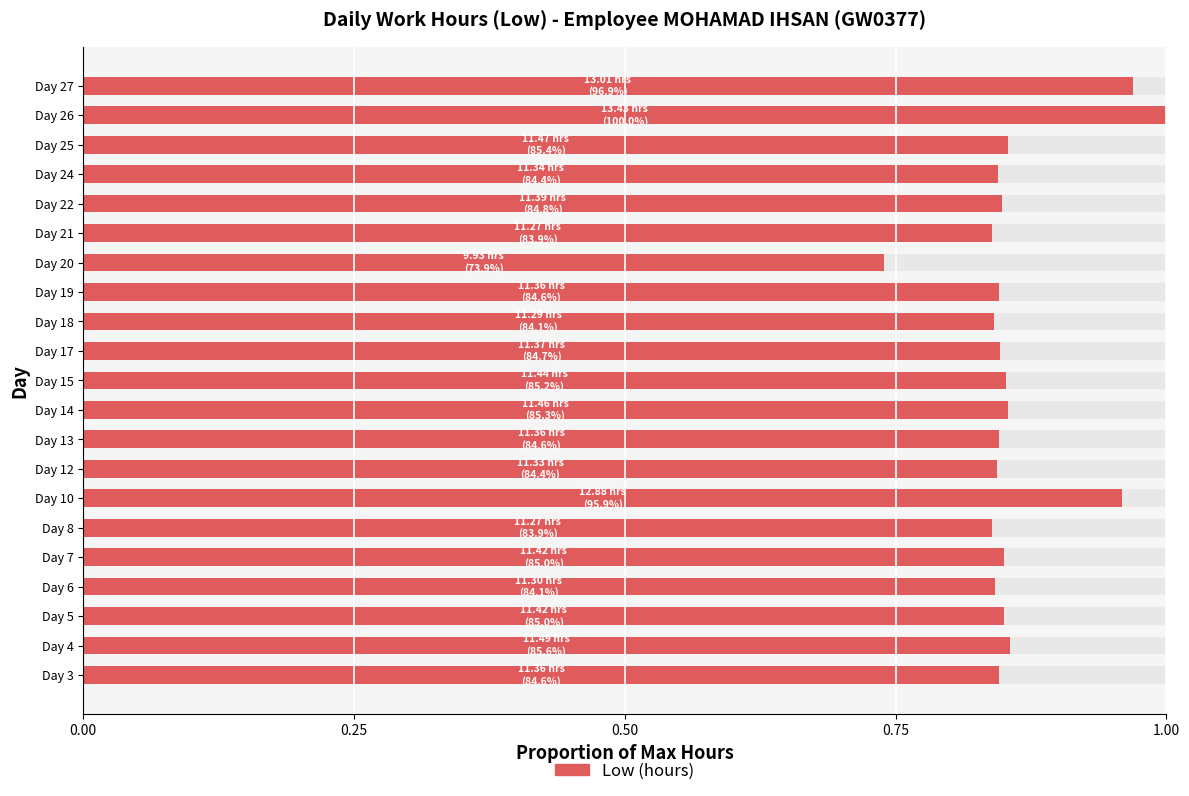

What is the sum of all values?

18.1